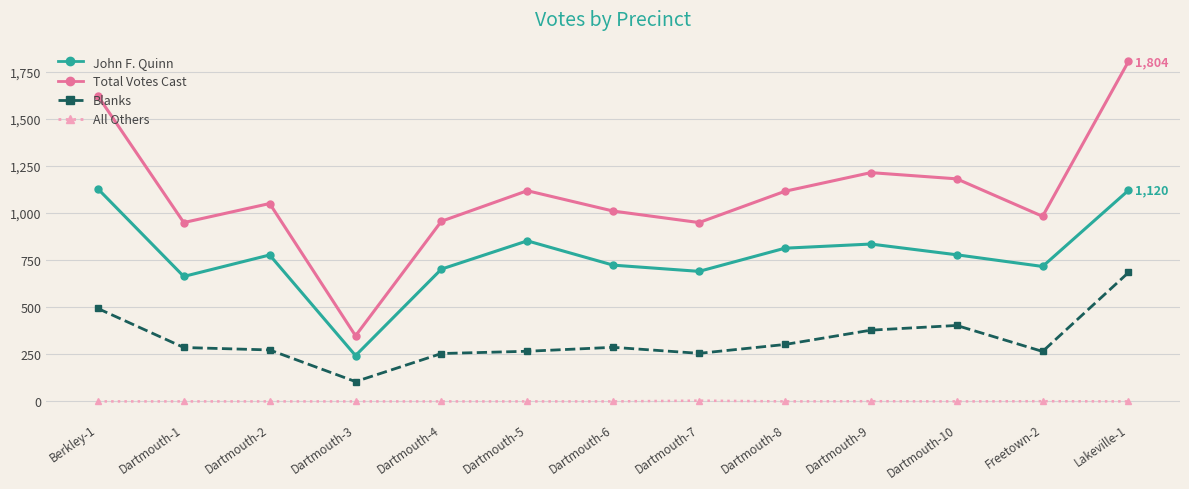

How many data points in Blanks are less than 286?

6